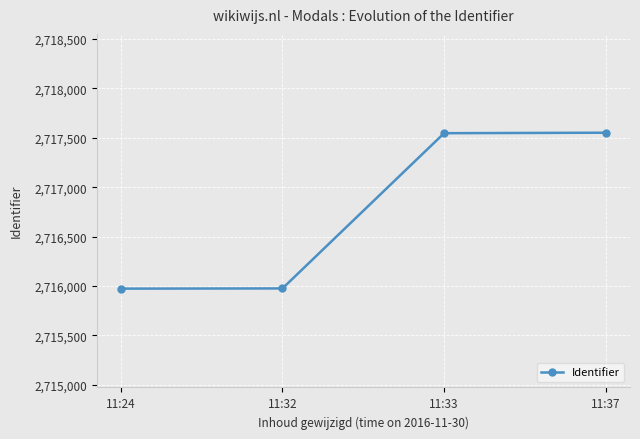

At which label is the value closest to 2716763?

11:33